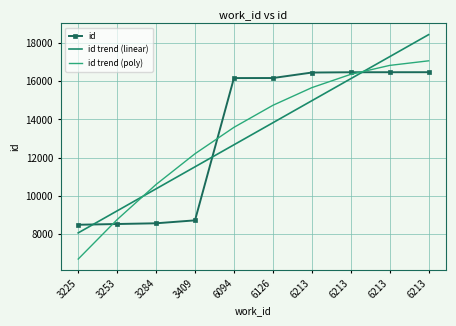

What is the maximum value for id trend (linear)?

18450.4